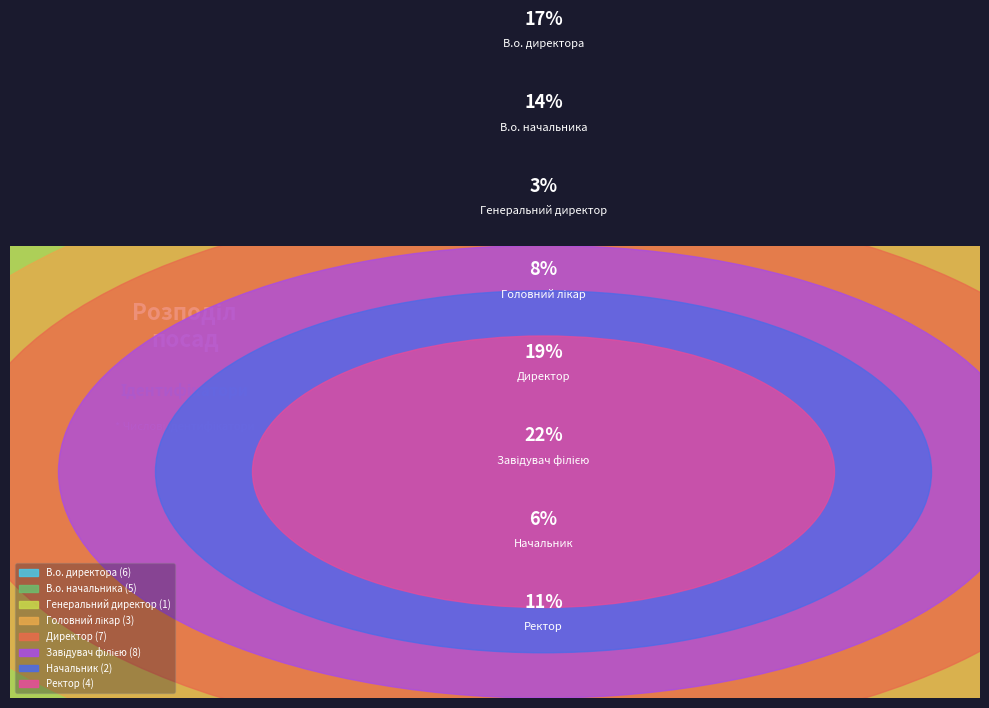

Which has a higher value, Головний лікар or Генеральний директор?

Головний лікар